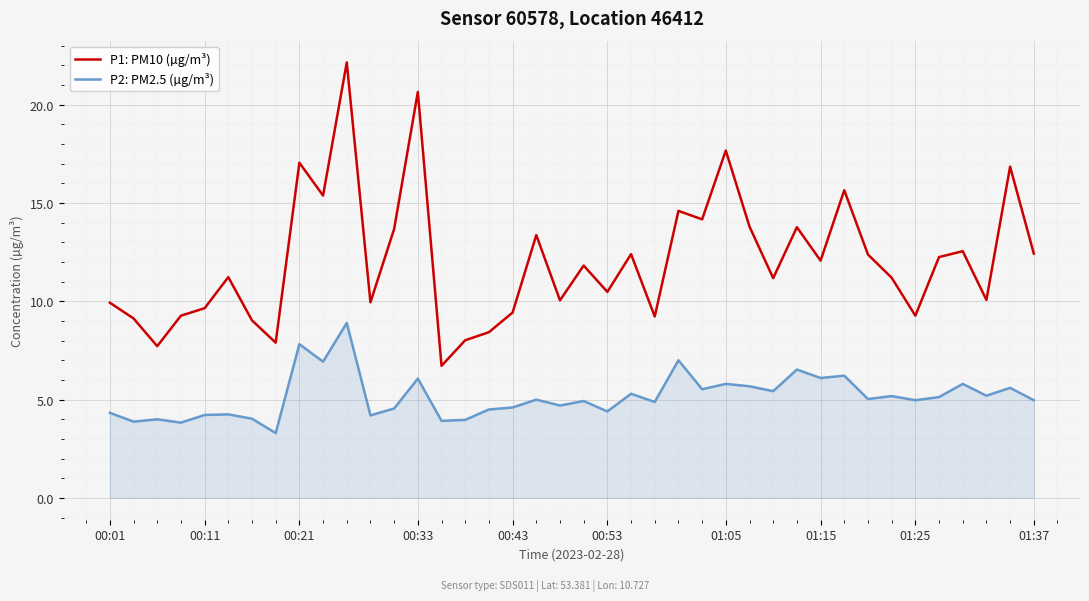

What is the minimum value for P2: PM2.5 (µg/m³)?

3.3